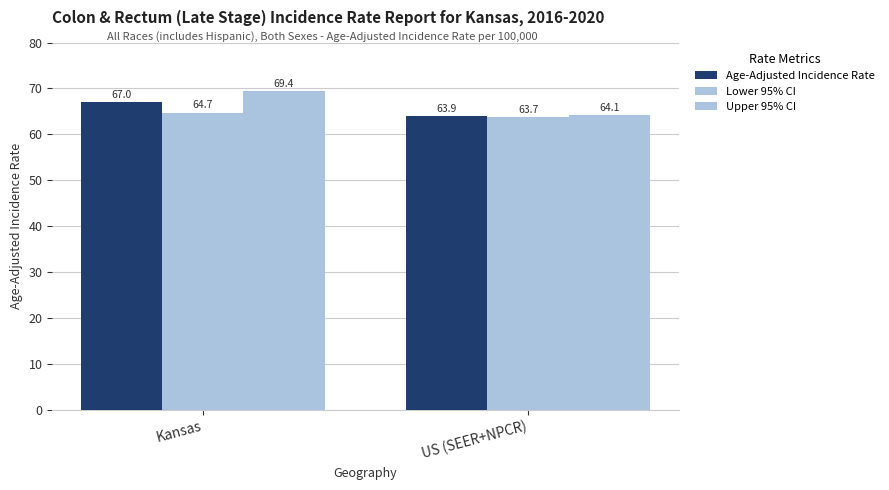

What is the total value across all series at US (SEER+NPCR)?

191.7